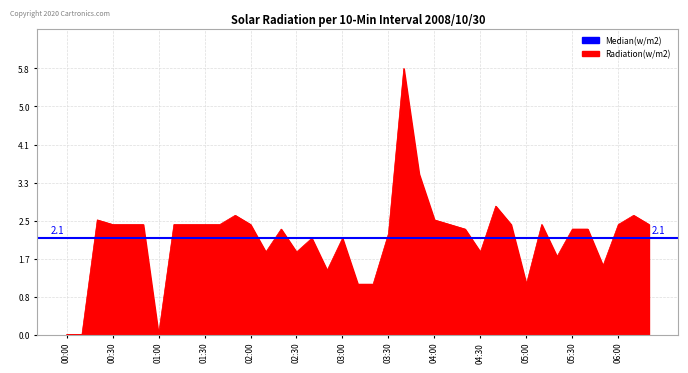

The chart shows a value of 2.1 at 2008/10/30 02:40. True or false?

True